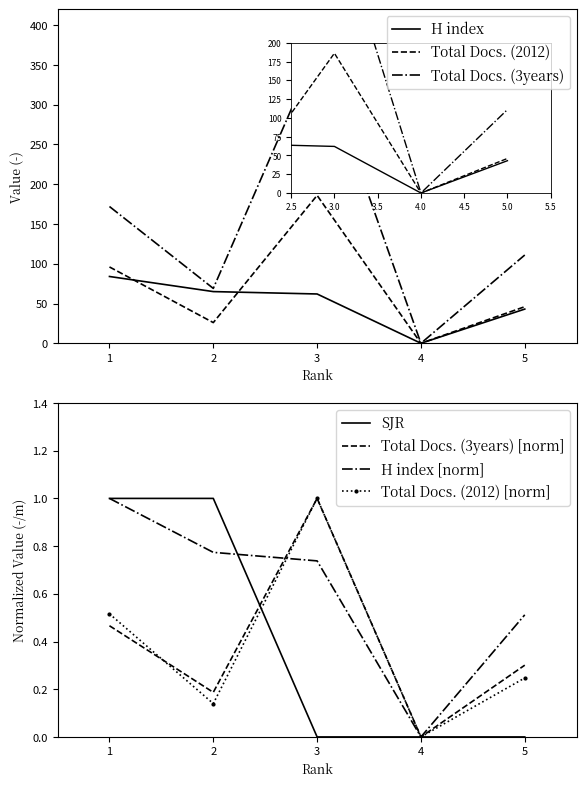

What is the value of the H index point at the 3rd from the left?

62